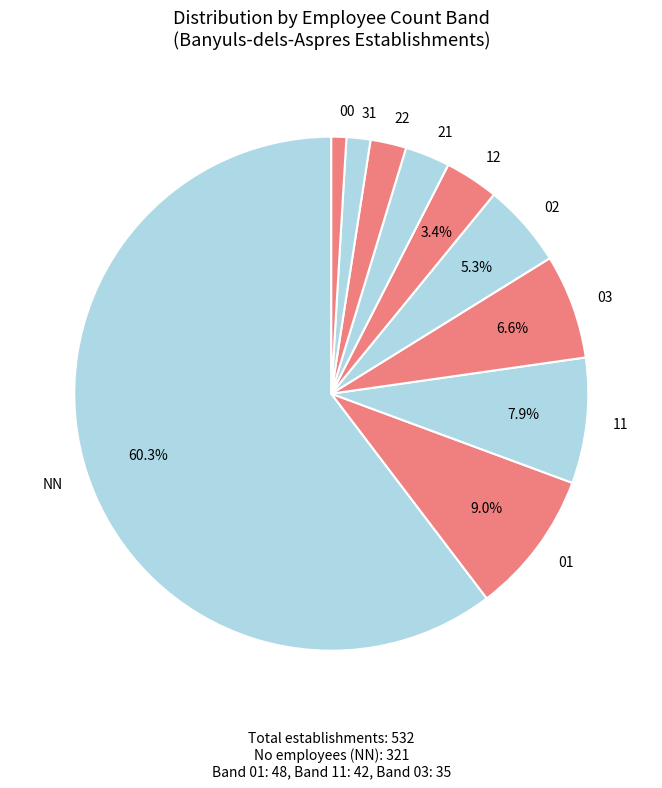

How much of the chart is everything except NN?

39.7%